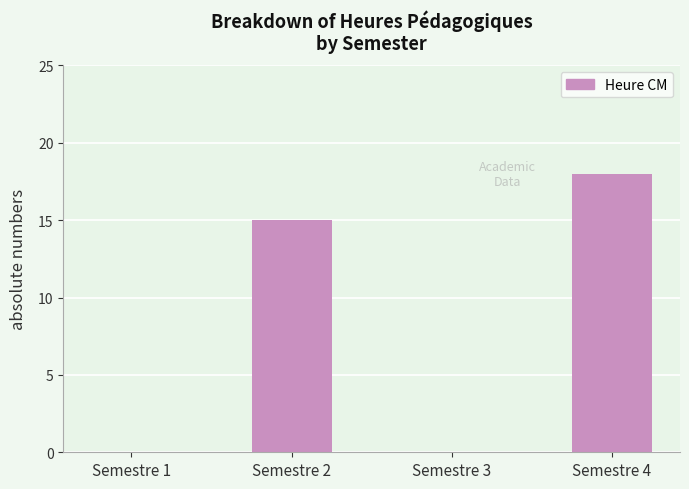

What is the greatest value displayed?

18